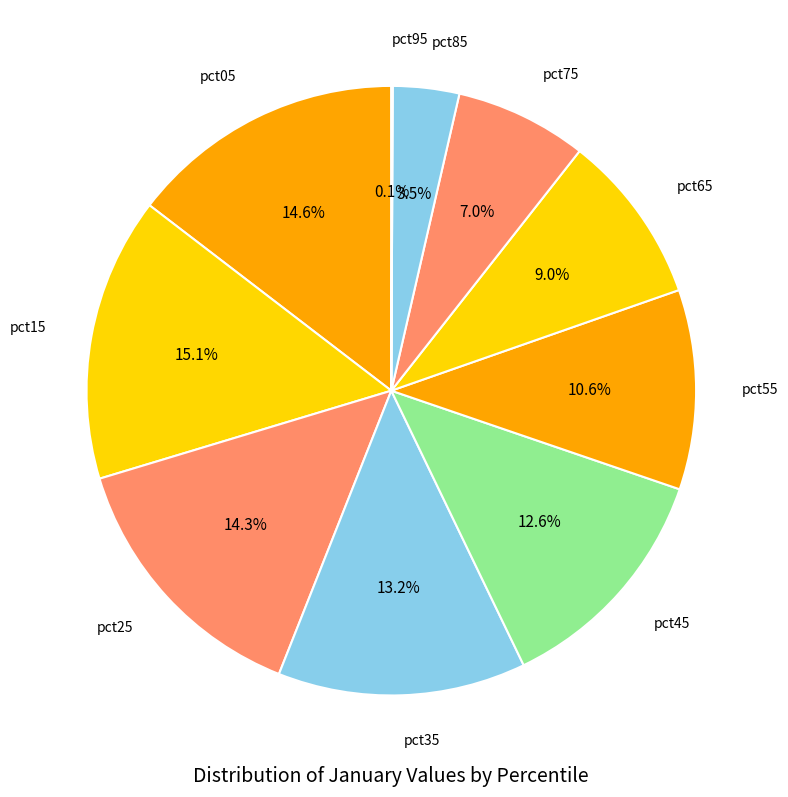

The pct15 slice represents 25% of the pie. True or false?

False